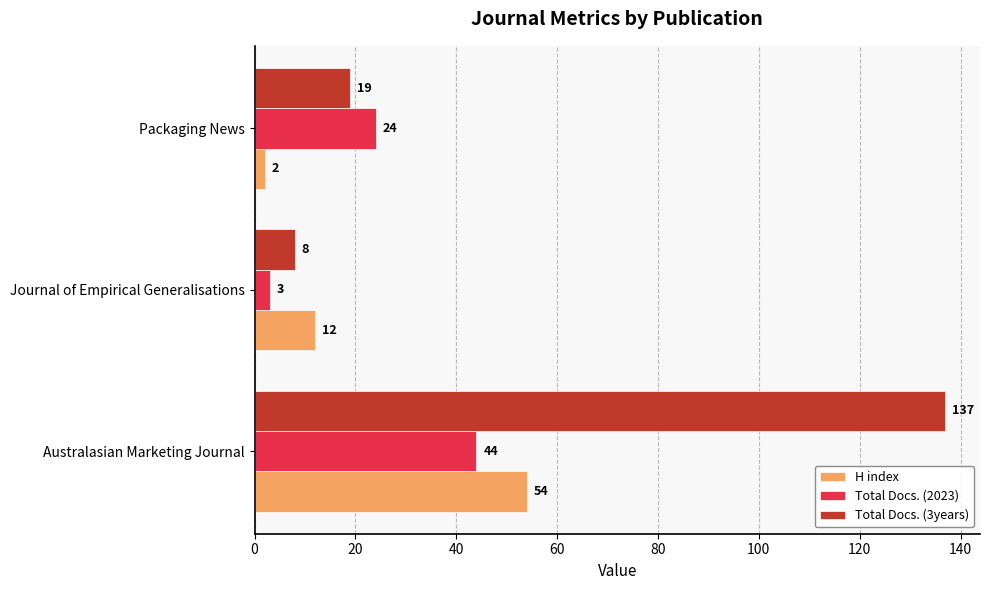

Which series has the largest total across all categories?

Total Docs. (3years)